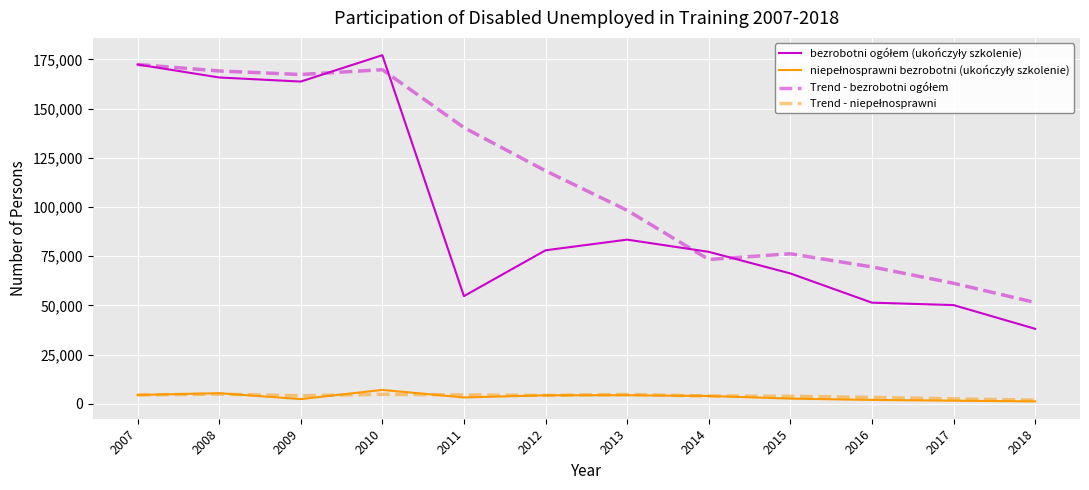

What is the spread (max minus min) of values at 2010?

172285.5